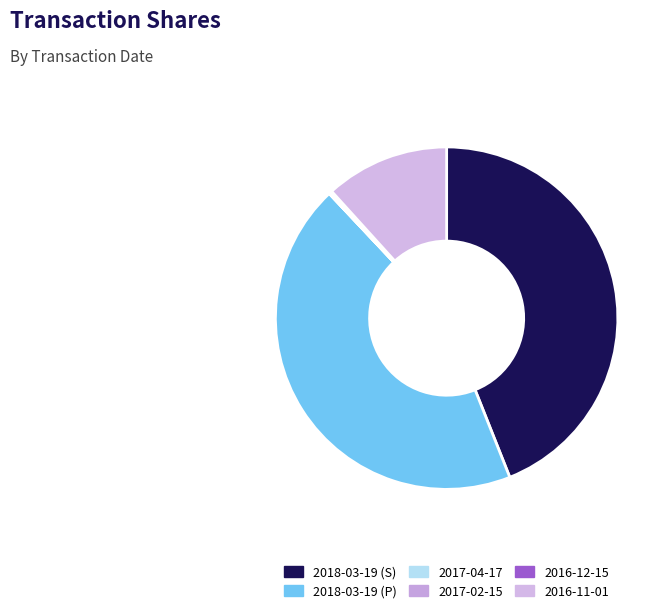

Is it true that 2016-12-15 is 0% of the pie?

True